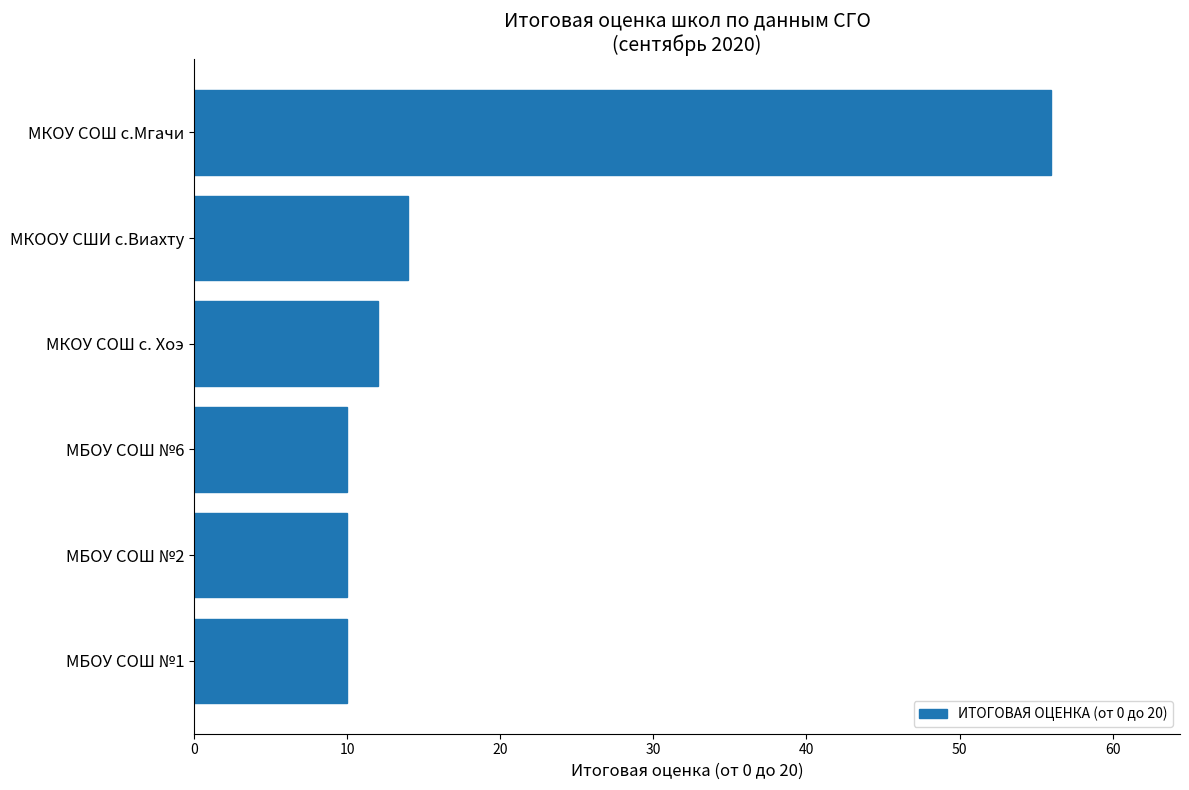

Is it true that the value at МКОУ СОШ с. Хоэ is 5?

False